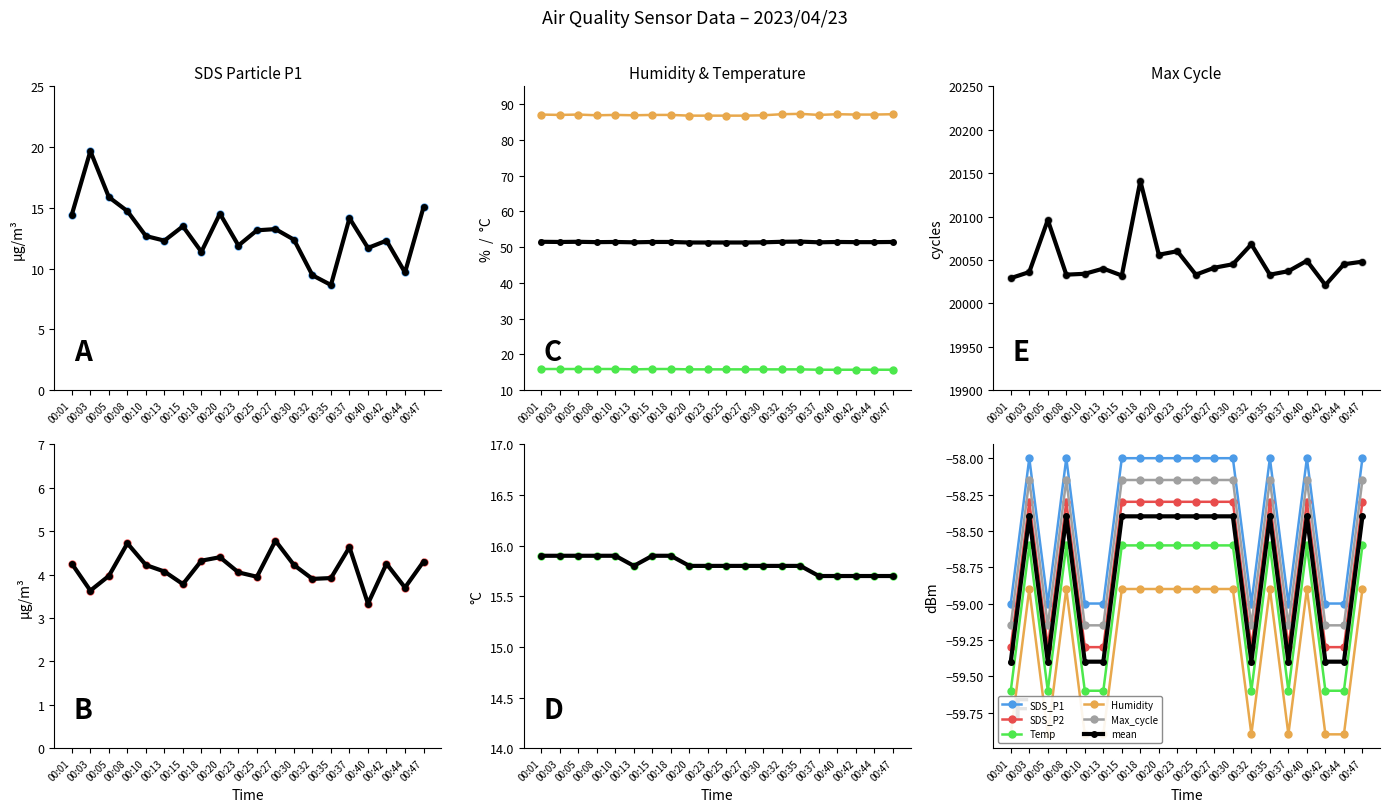

Read the mean value at 00:32.

-59.4